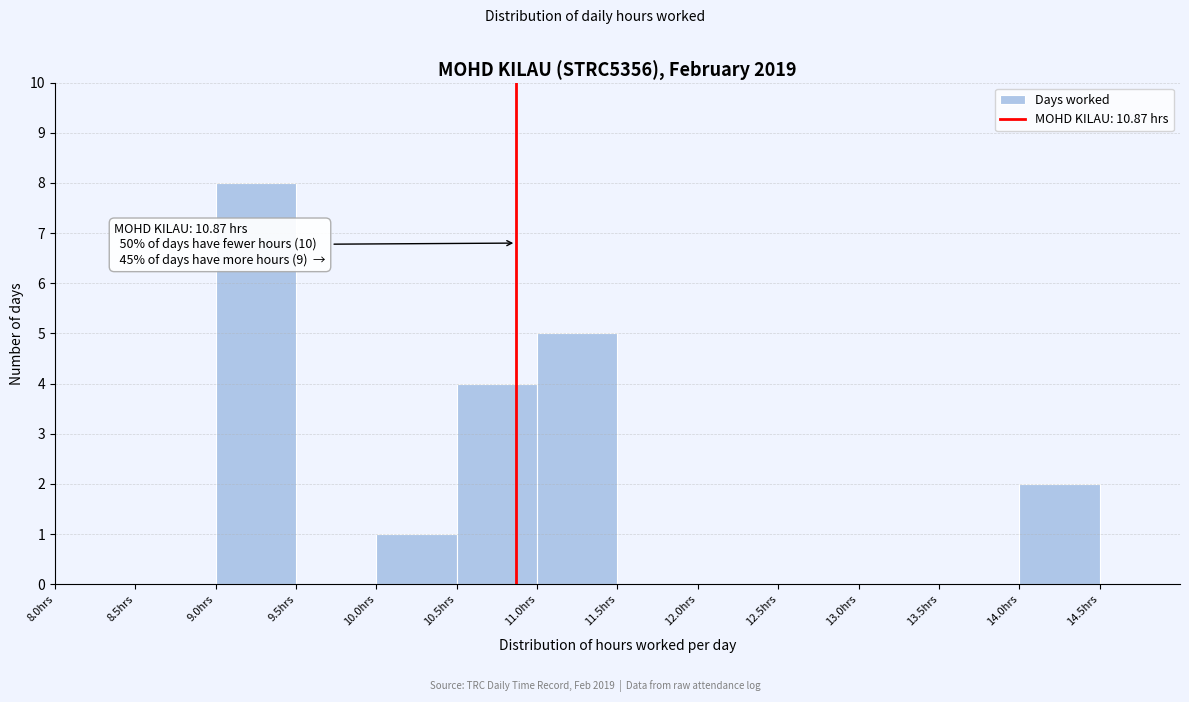

Which range on the x-axis has the tallest bar?

9.0 to 9.5